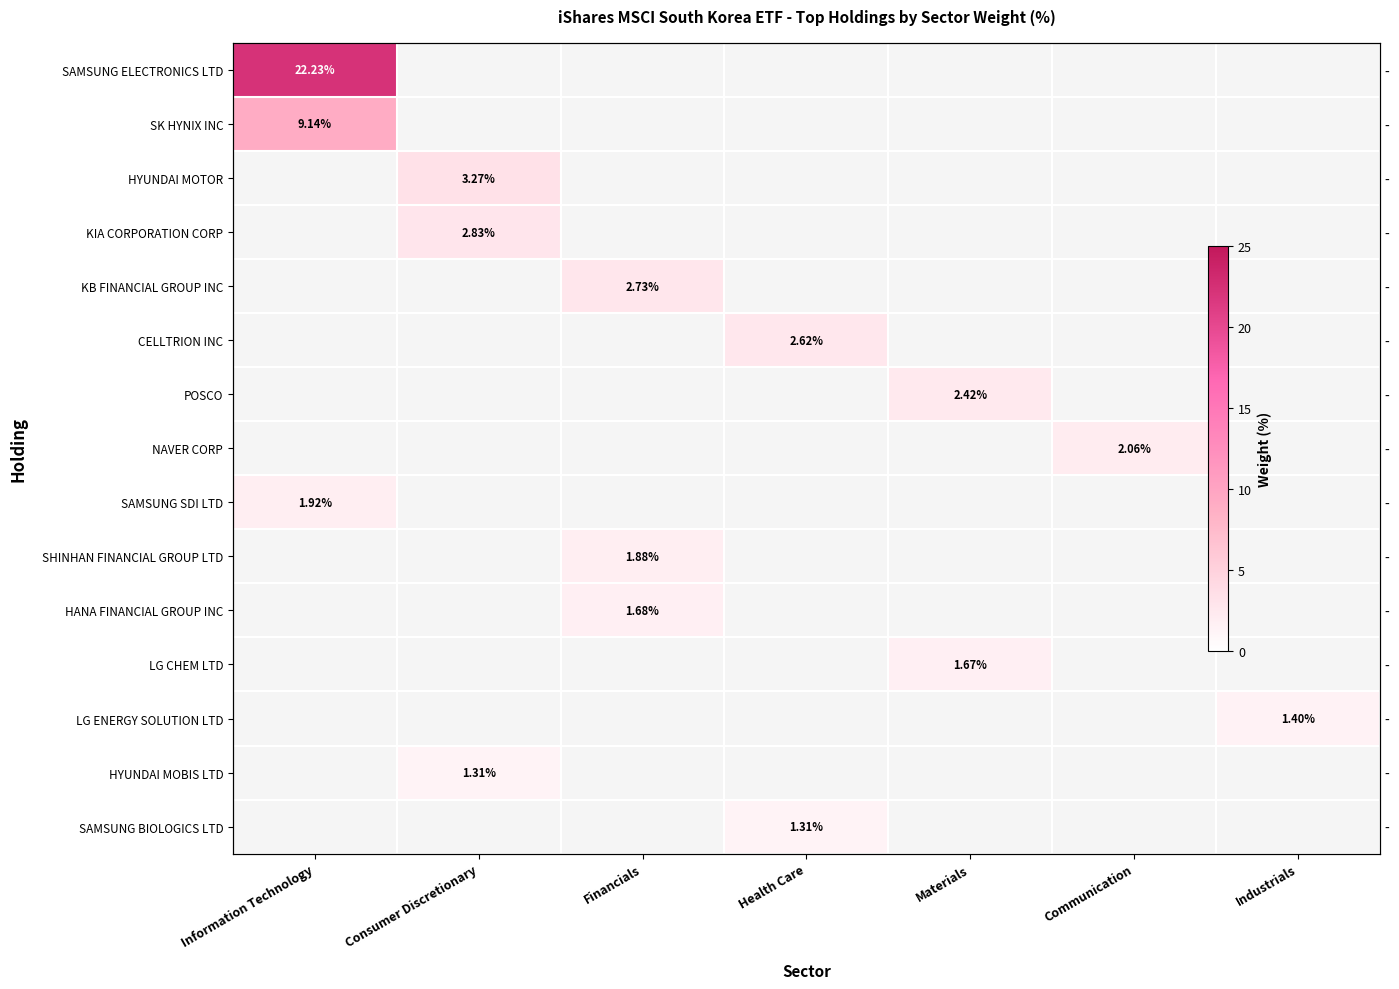

Which category has the highest value across all series?

Information Technology